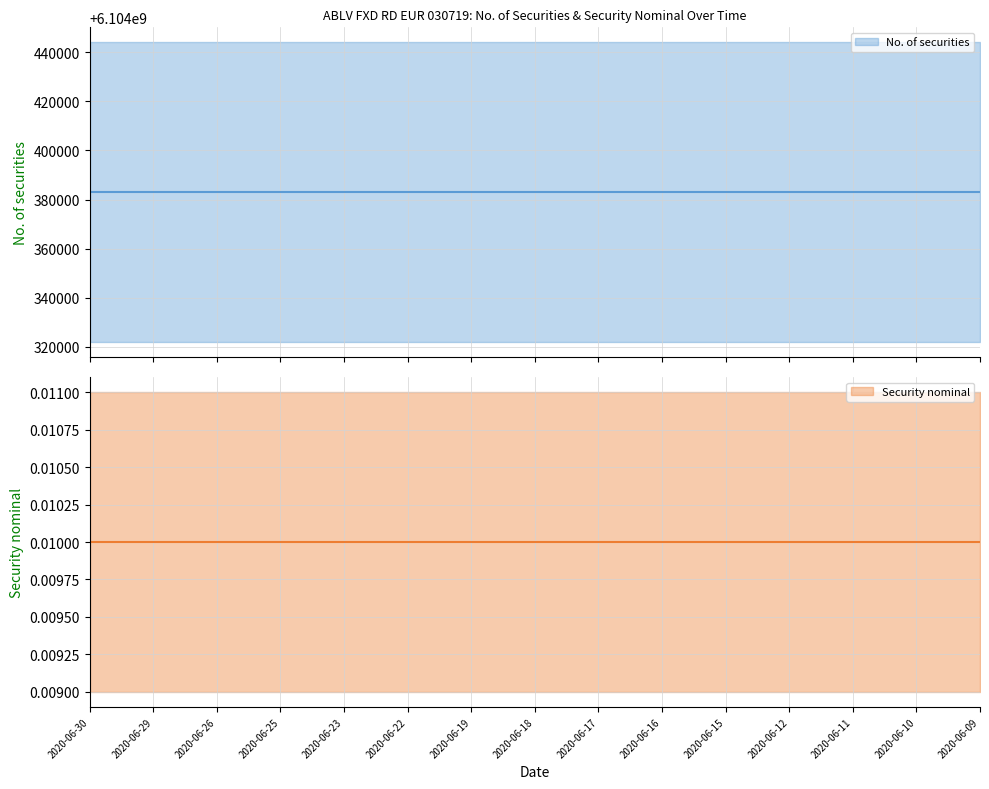

Reading right to left, transcribe all the data shown in this chart.

No. of securities: 6104382980.0	6104382980.0	6104382980.0	6104382980.0	6104382980.0	6104382980.0	6104382980.0	6104382980.0	6104382980.0	6104382980.0	6104382980.0	6104382980.0	6104382980.0	6104382980.0	6104382980.0
Security nominal: 0.0	0.0	0.0	0.0	0.0	0.0	0.0	0.0	0.0	0.0	0.0	0.0	0.0	0.0	0.0